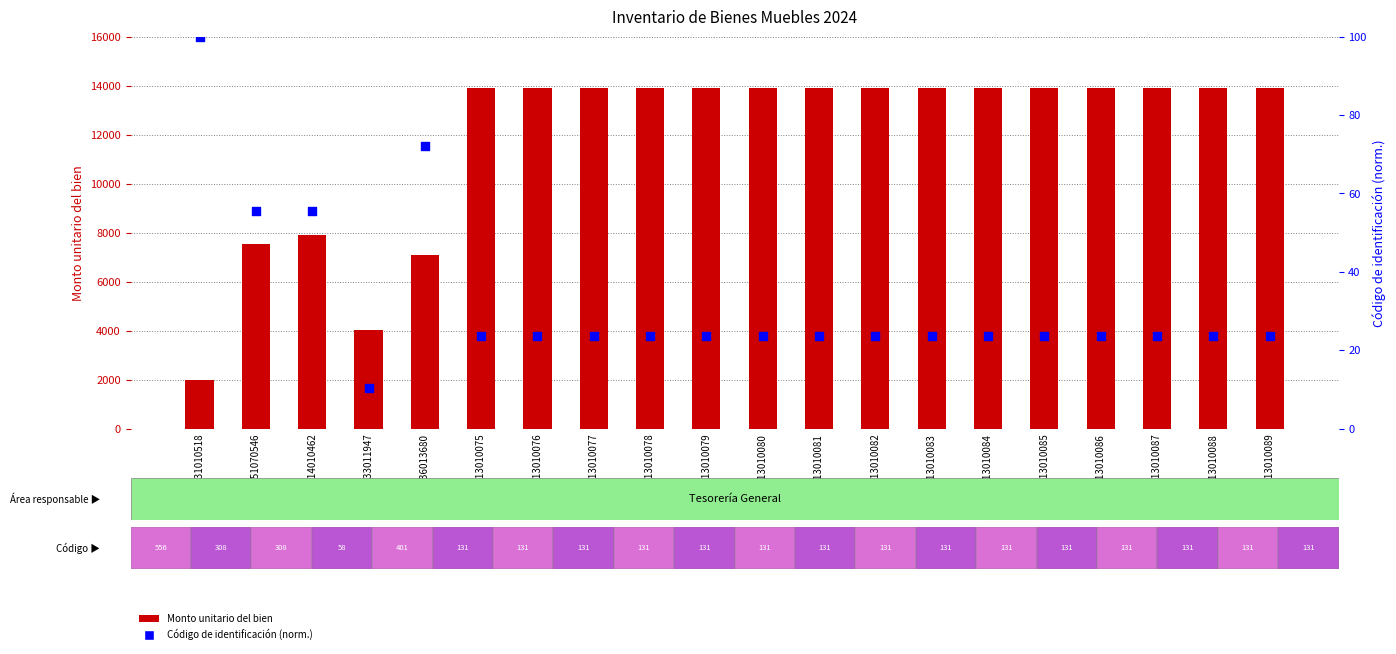

Which series reaches the maximum Y coordinate?

Monto unitario del bien